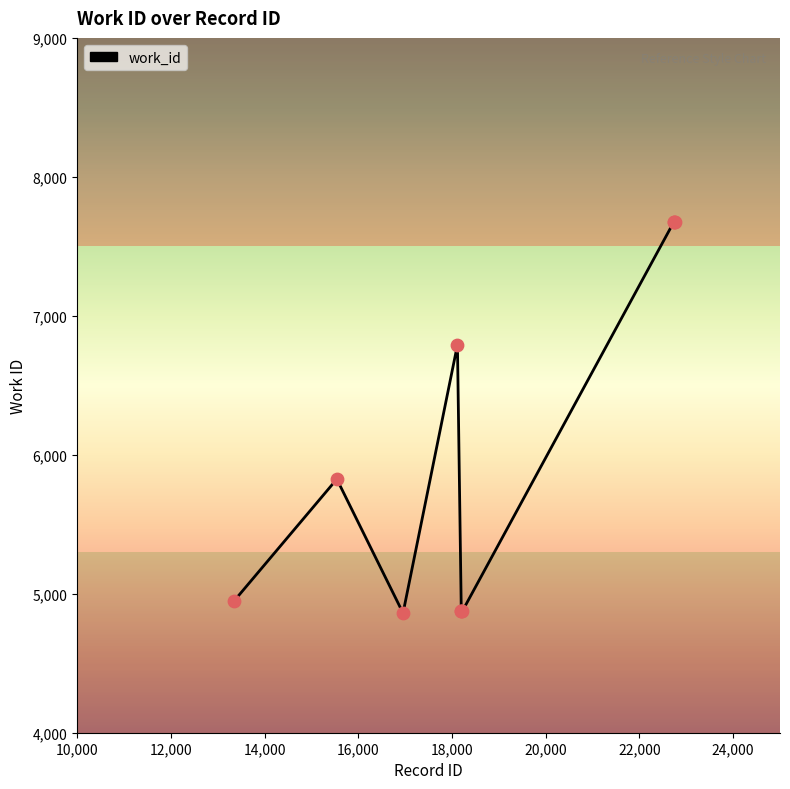

What is the maximum value shown in the chart?

7674